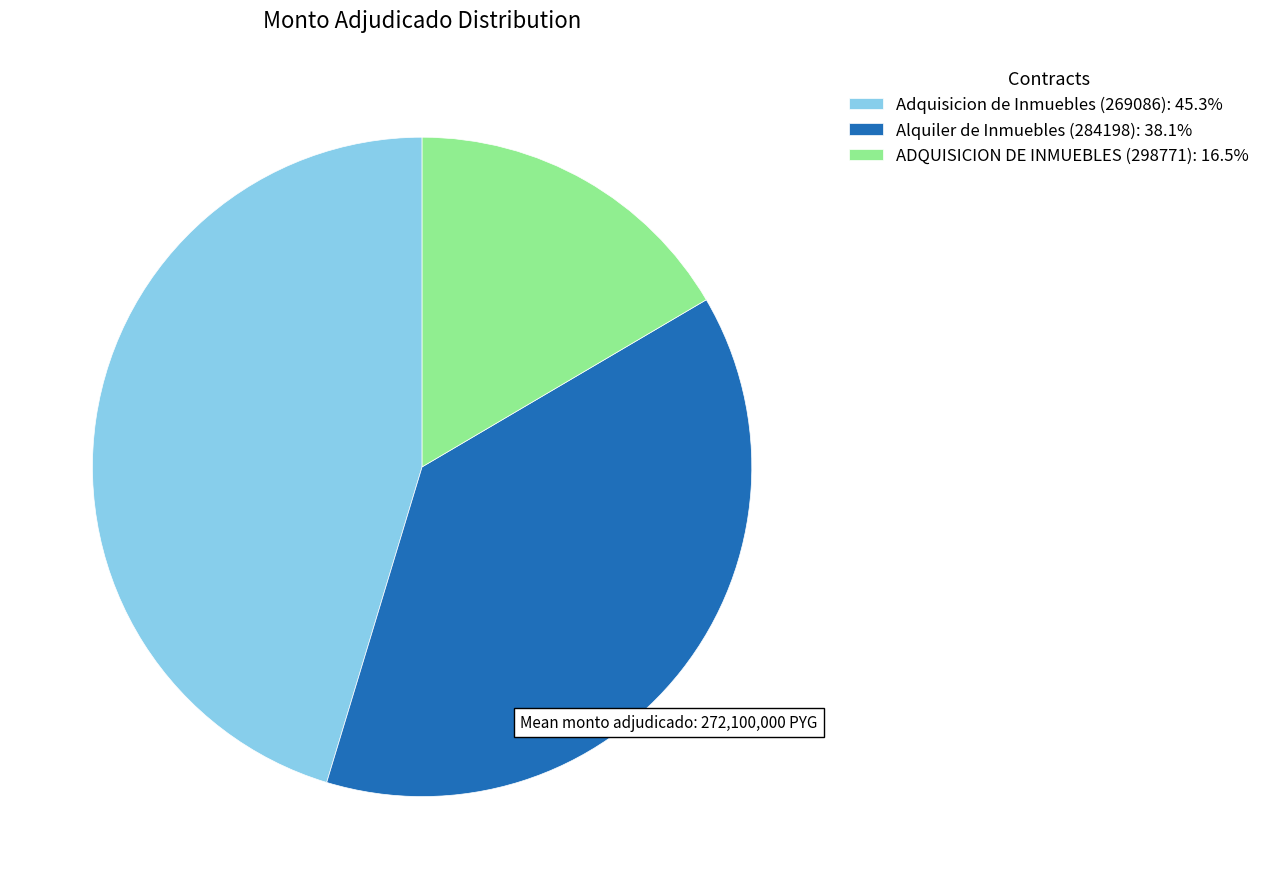

The ADQUISICION DE INMUEBLES (298771) slice represents 3% of the pie. True or false?

False